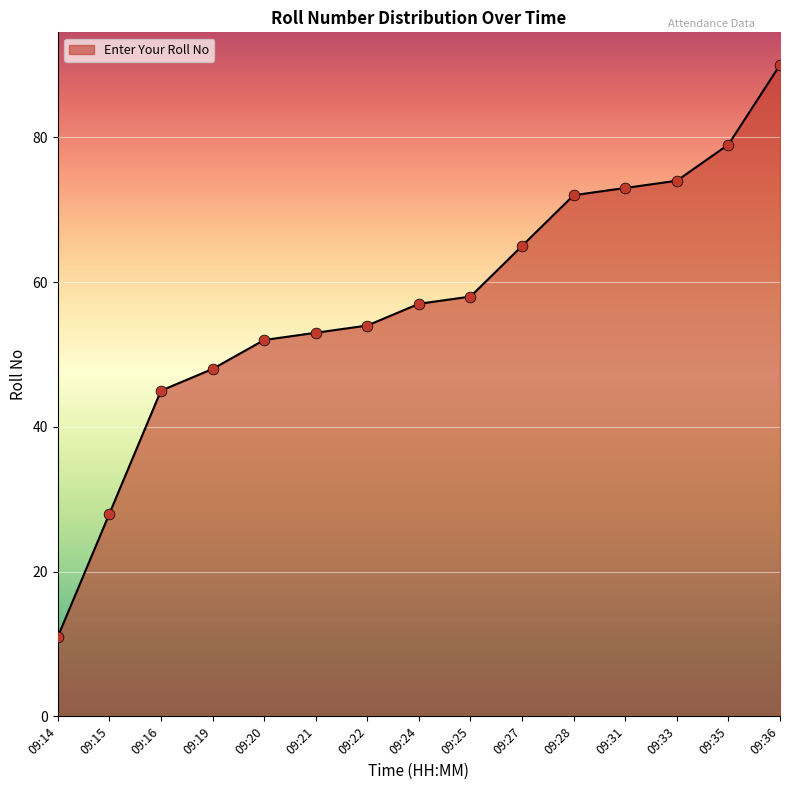

Approximately how many times larger is the value at 09:35 compared to 09:21?

1.5